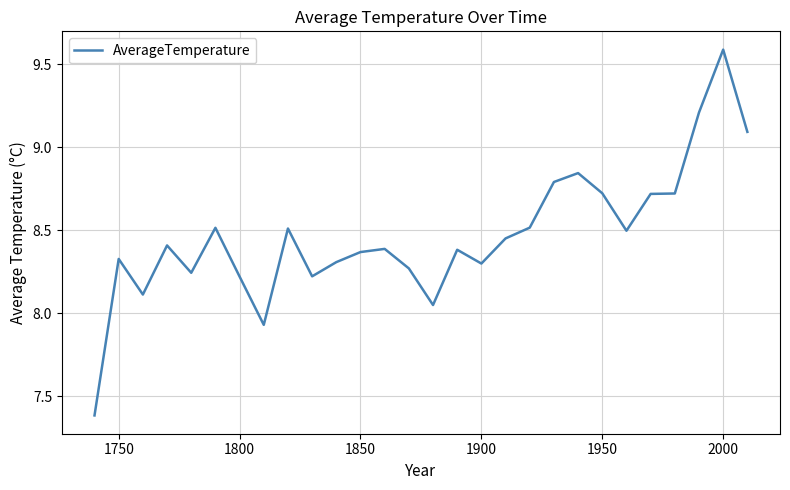

What is the greatest value displayed?

9.6